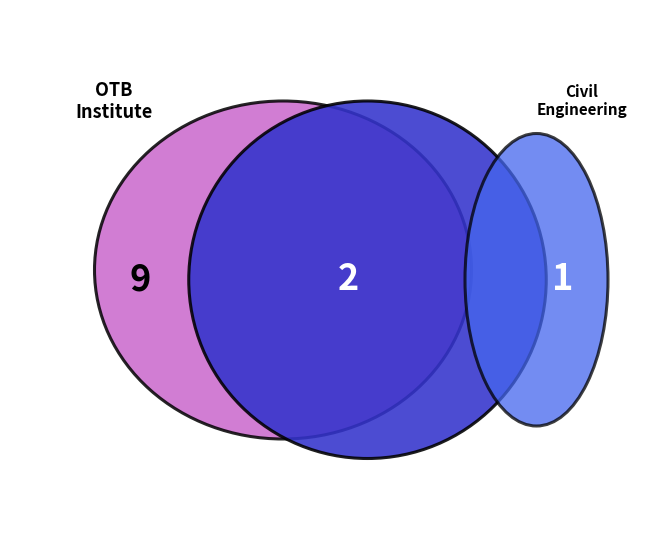

Is there a majority slice in this chart?

No